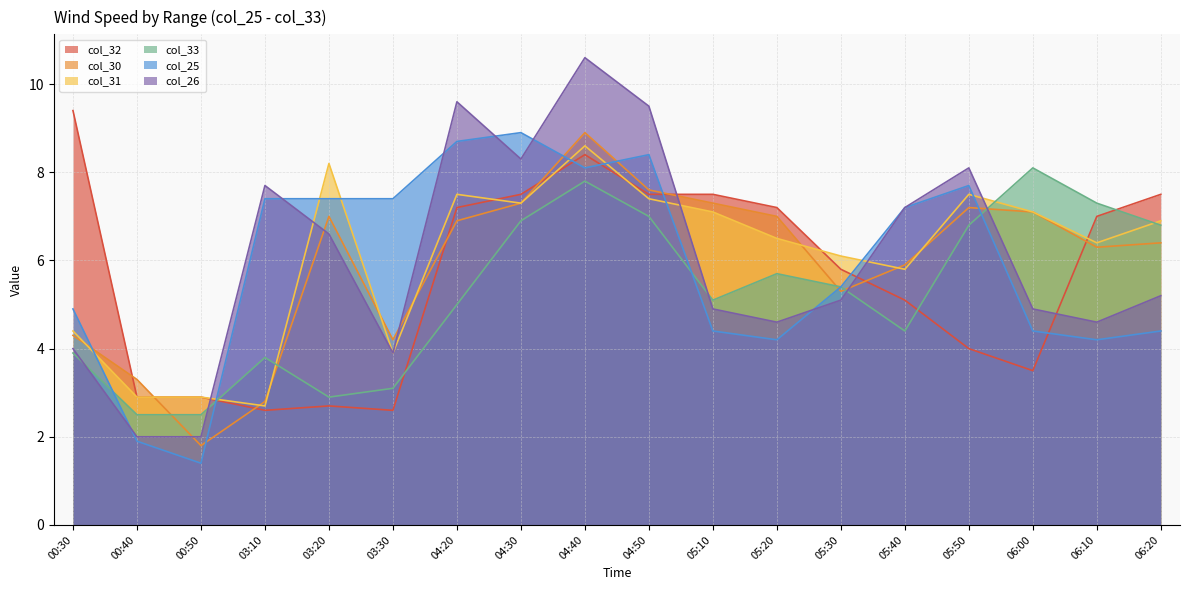

What are all the series names shown in the legend?

col_32, col_30, col_31, col_33, col_25, col_26